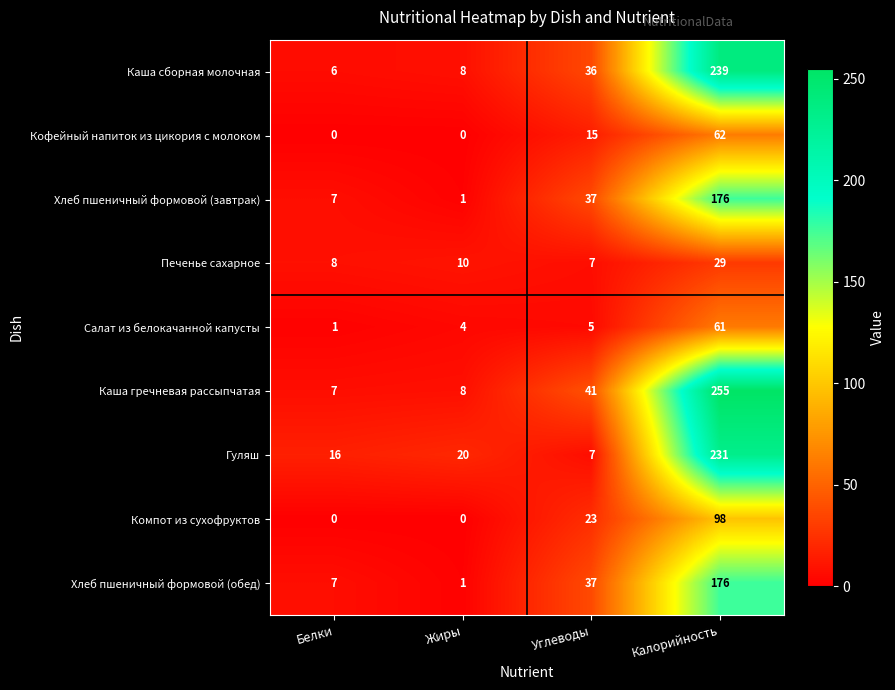

The Салат из белокачанной капусты series shows 1 at Белки. True or false?

True